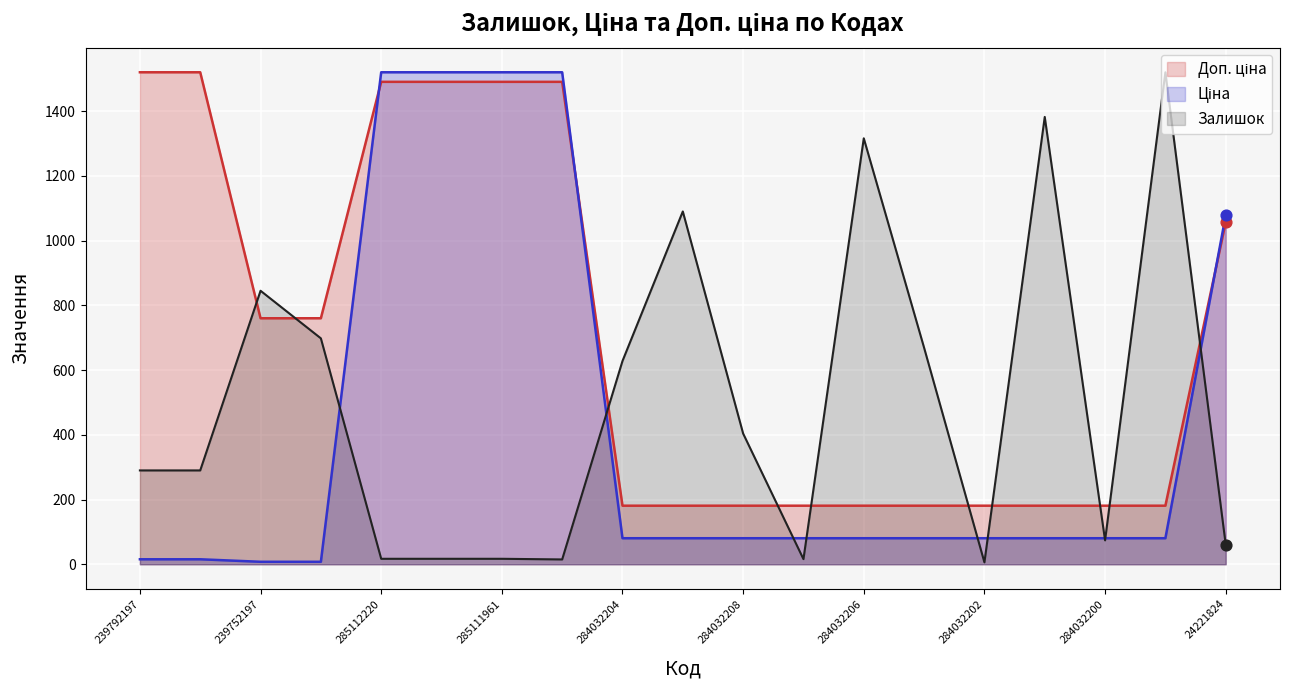

At which category is the sum across all series the highest?

285112220